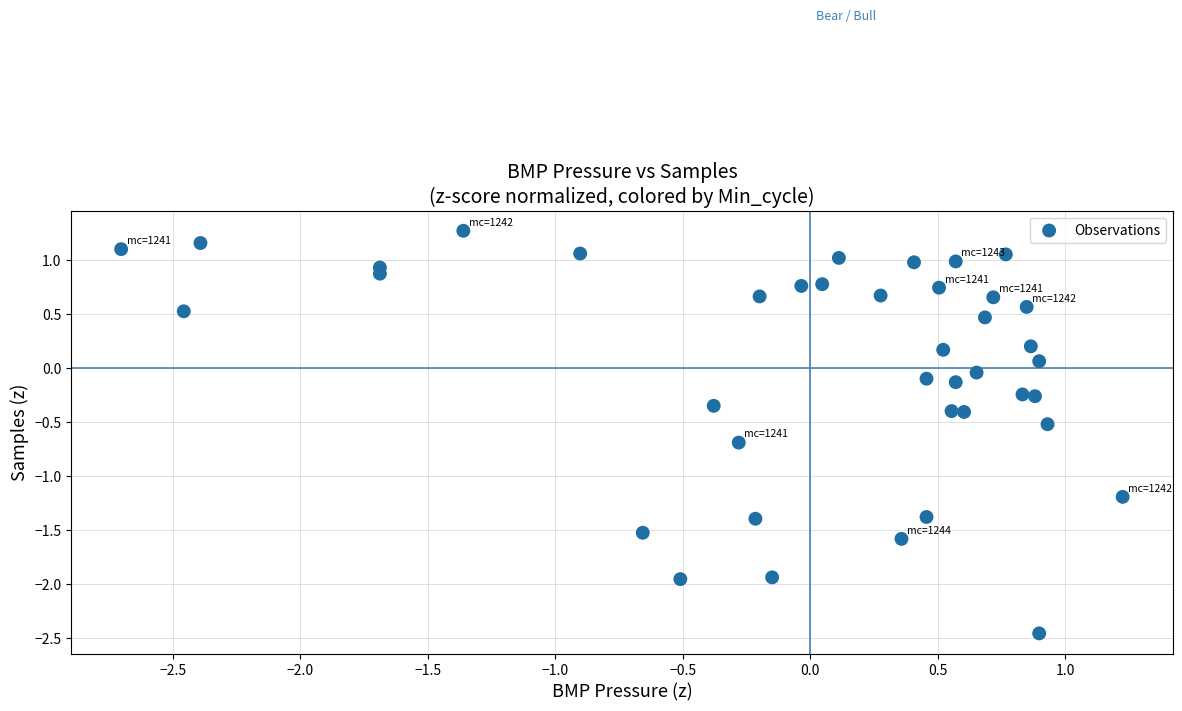

What is the range of X values (max minus min)?

3.9